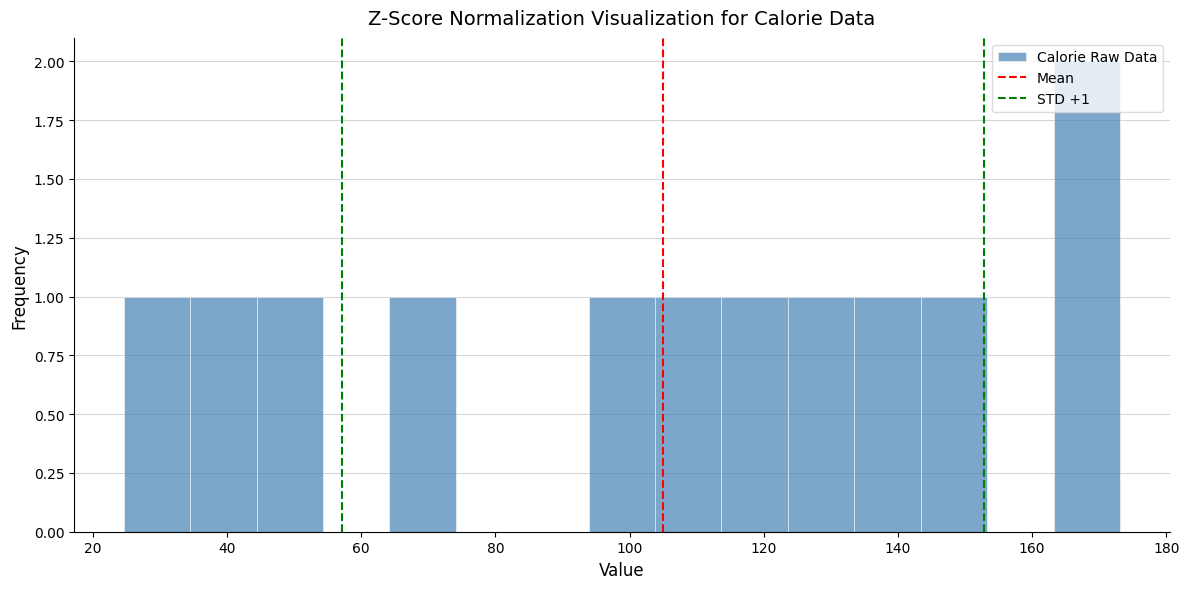

Which range on the x-axis has the tallest bar?

164 to 174